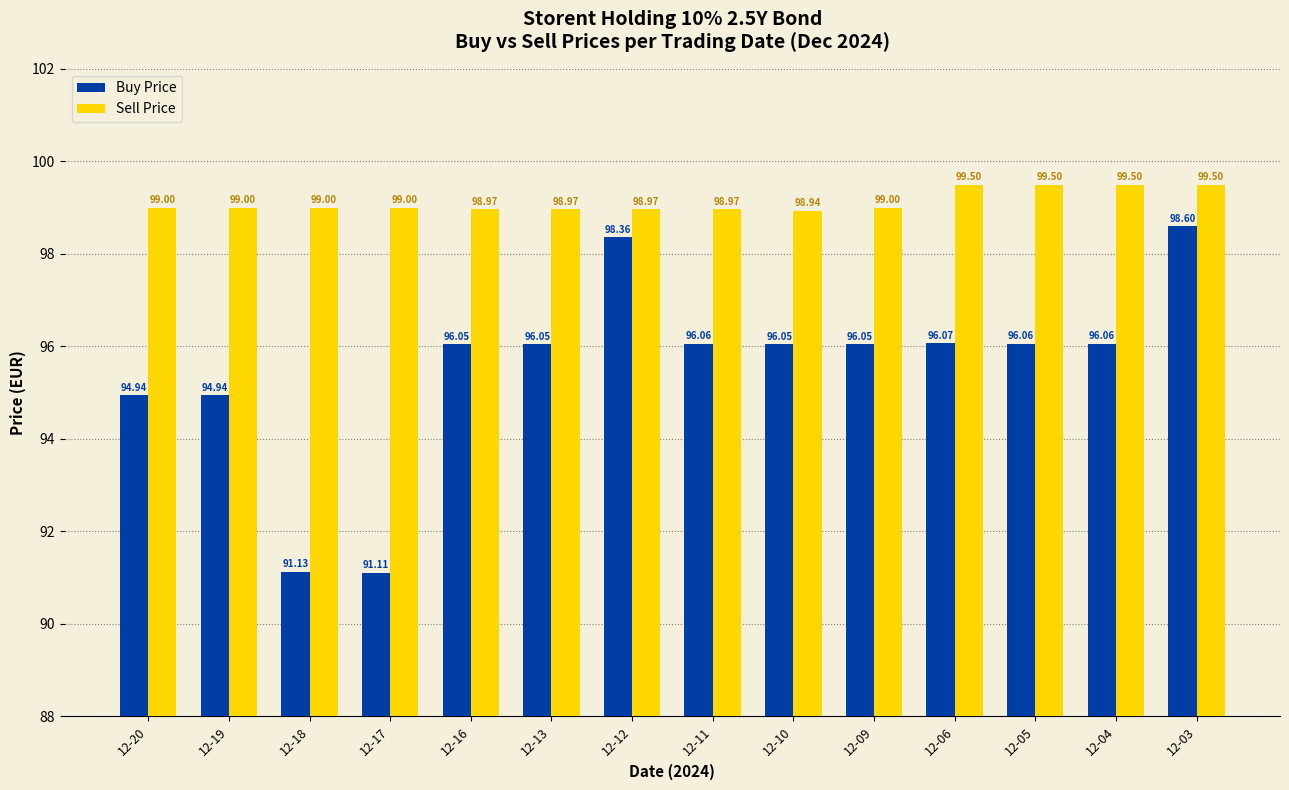

What is the difference between the Sell Price values at 12-03 and 12-12?

0.5